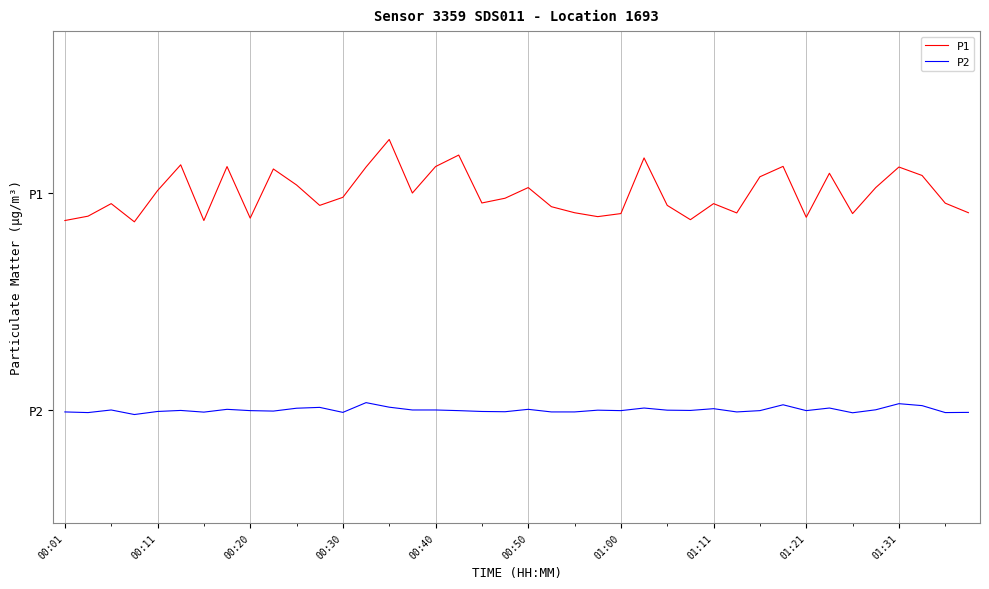

What are all the series names shown in the legend?

P1, P2